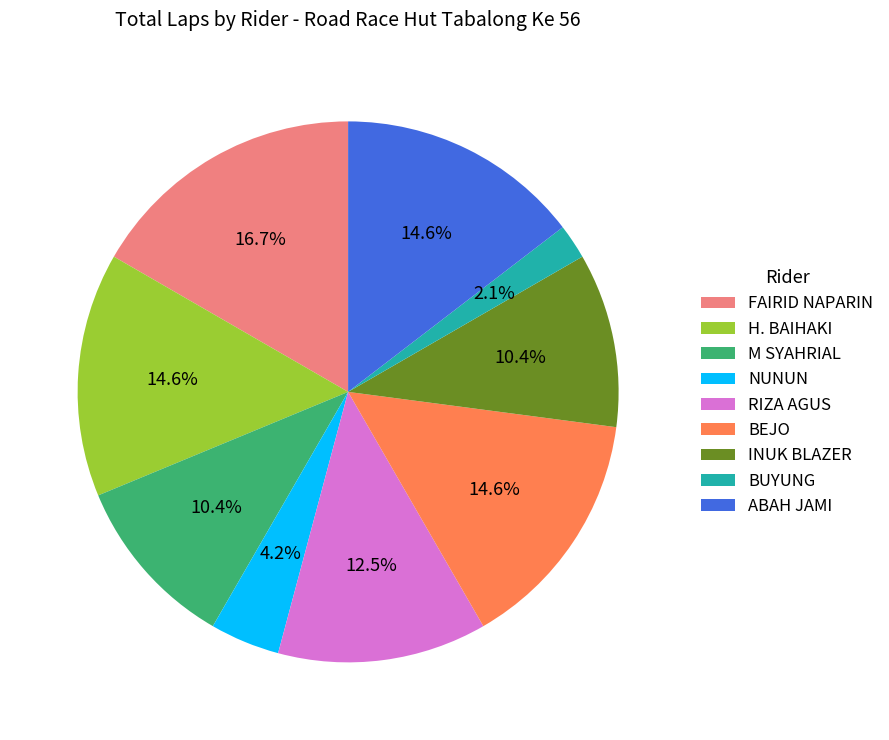

To the nearest percent, what portion does BUYUNG represent?

2%